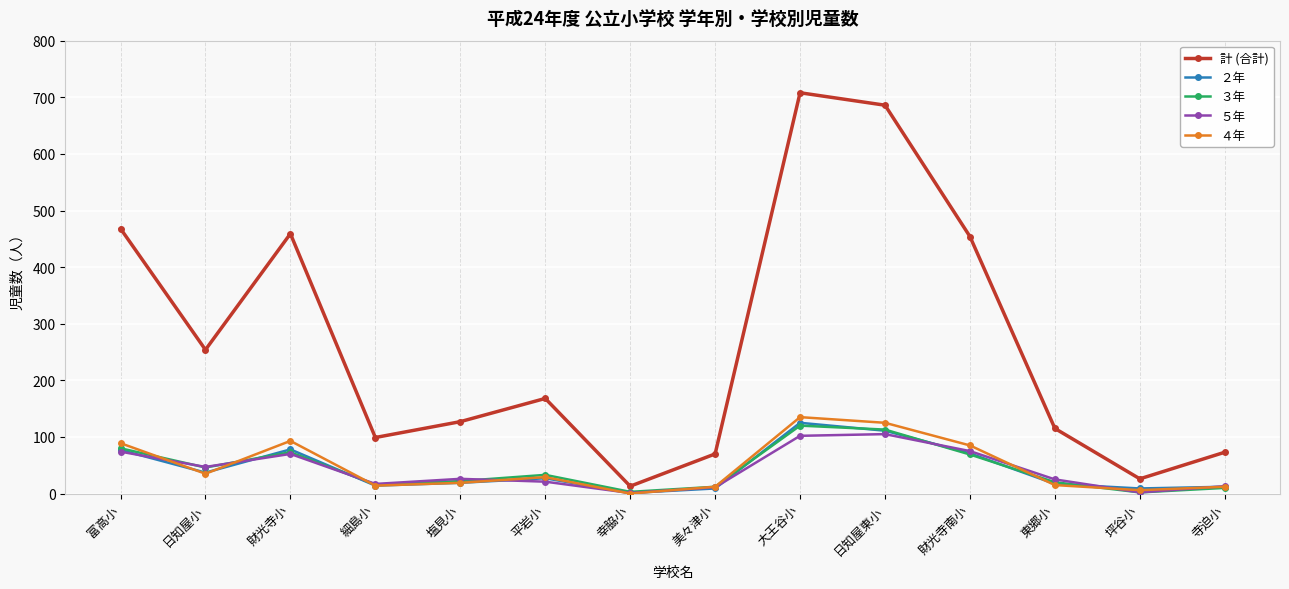

The value of ３年 at 幸脇小 is 3. True or false?

True